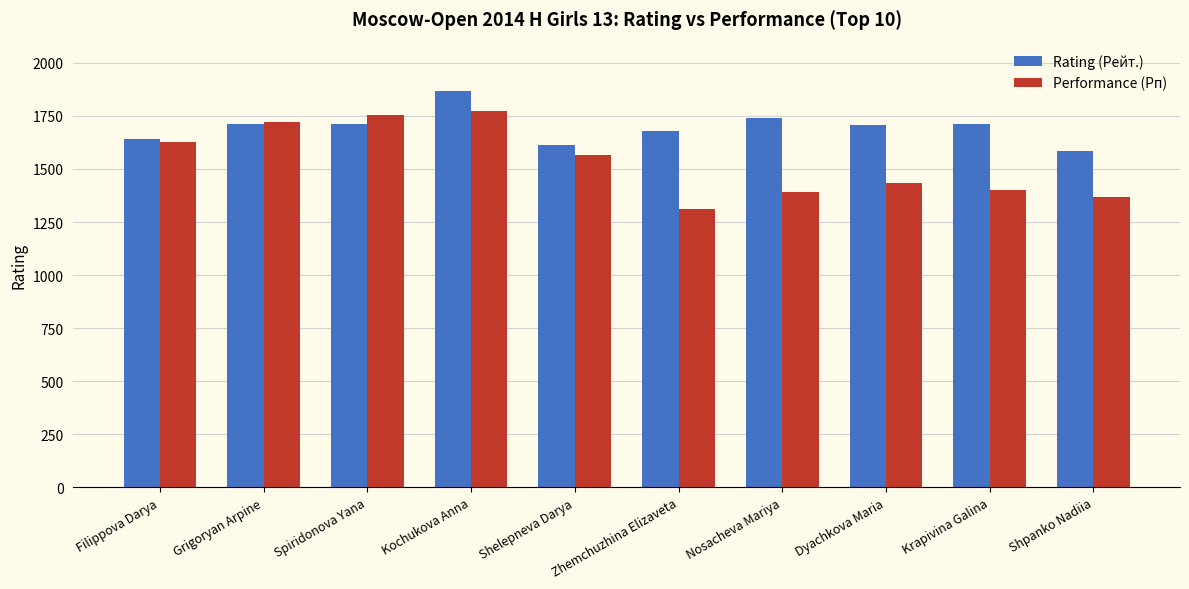

The value of Performance (Рп) at Filippova Darya is 1629. True or false?

True